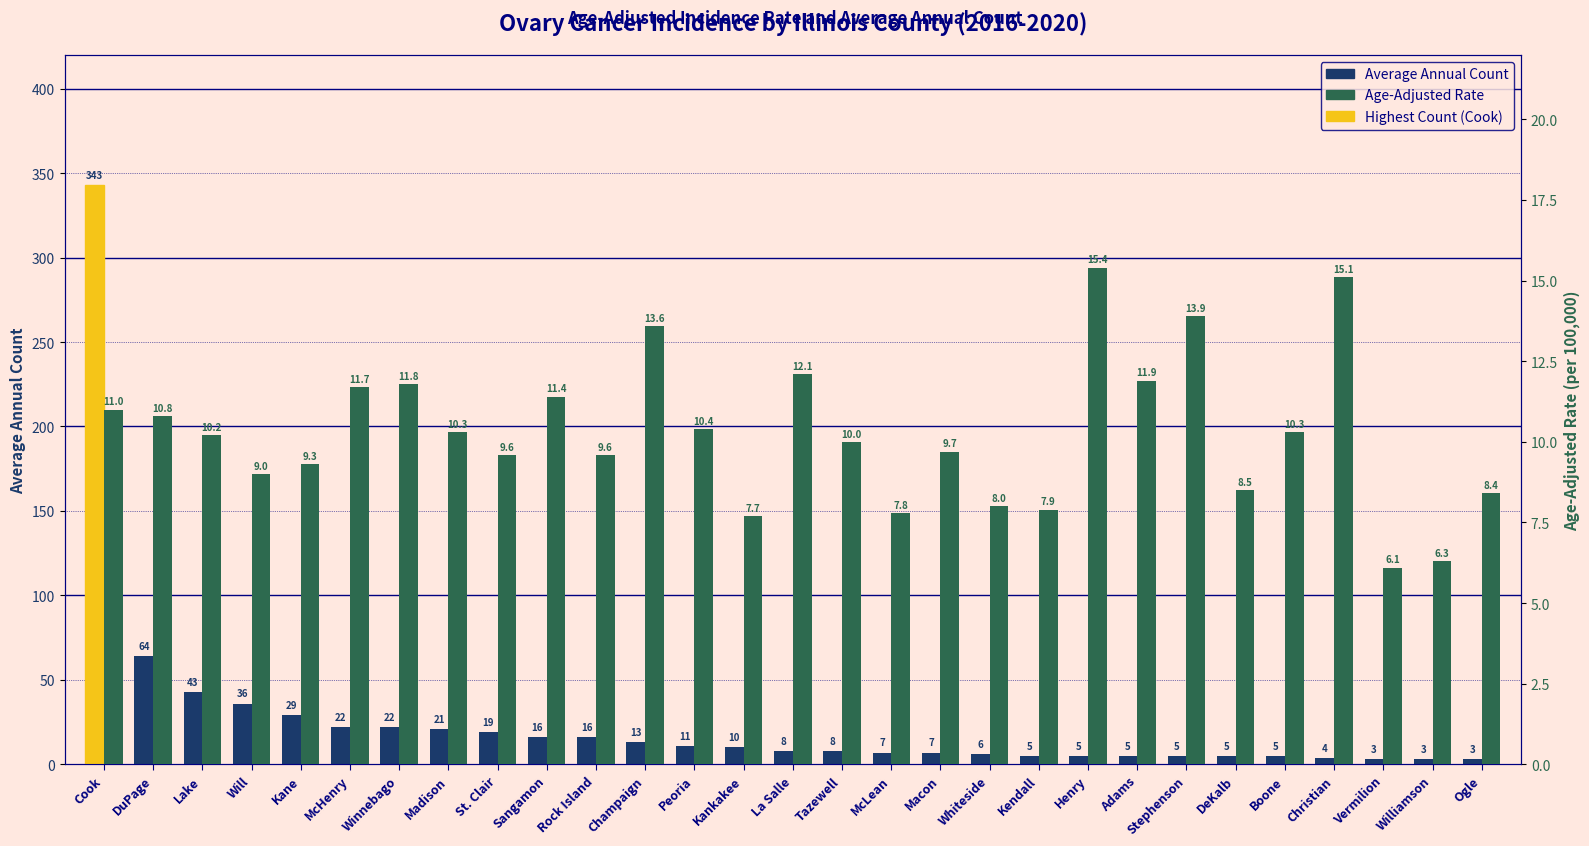

Which series changed the most between Cook and Christian?

Average Annual Count